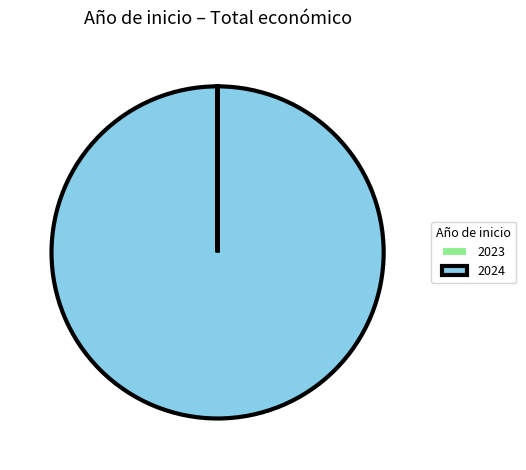

Which category has the biggest portion of the pie?

2024